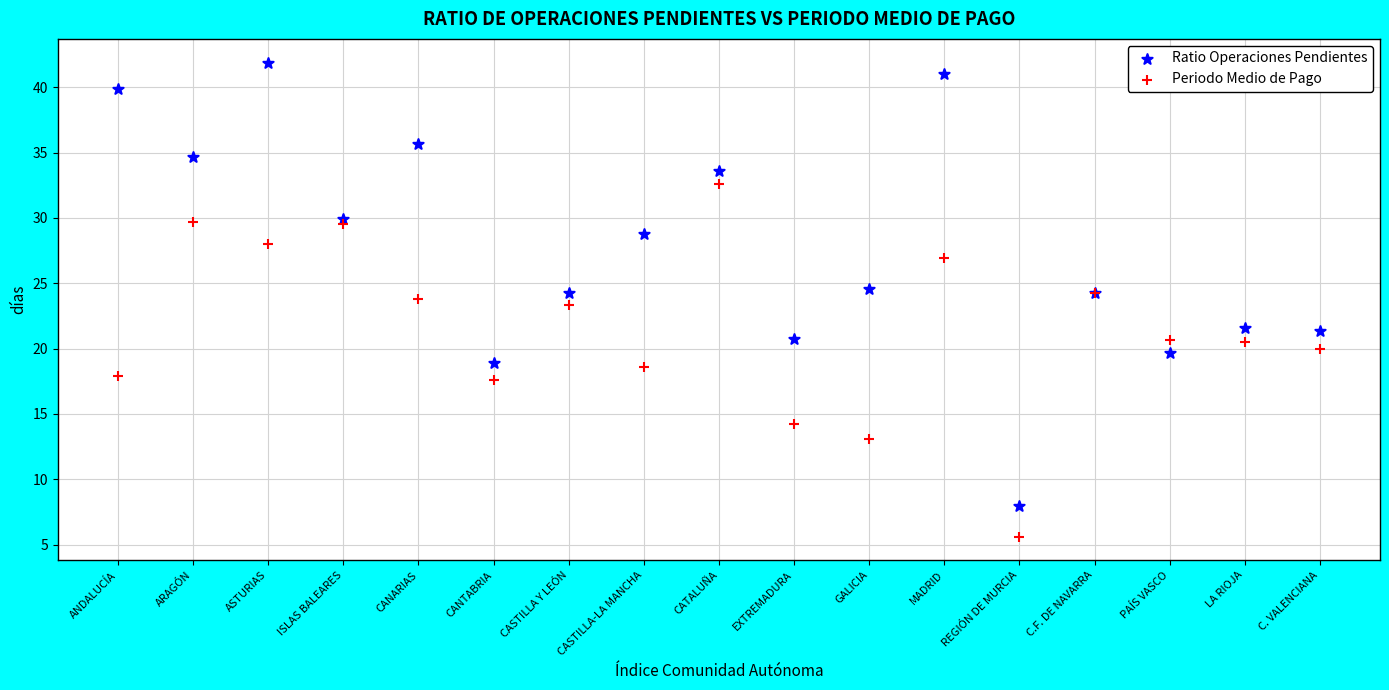

Which series reaches the minimum Y coordinate?

Periodo Medio de Pago